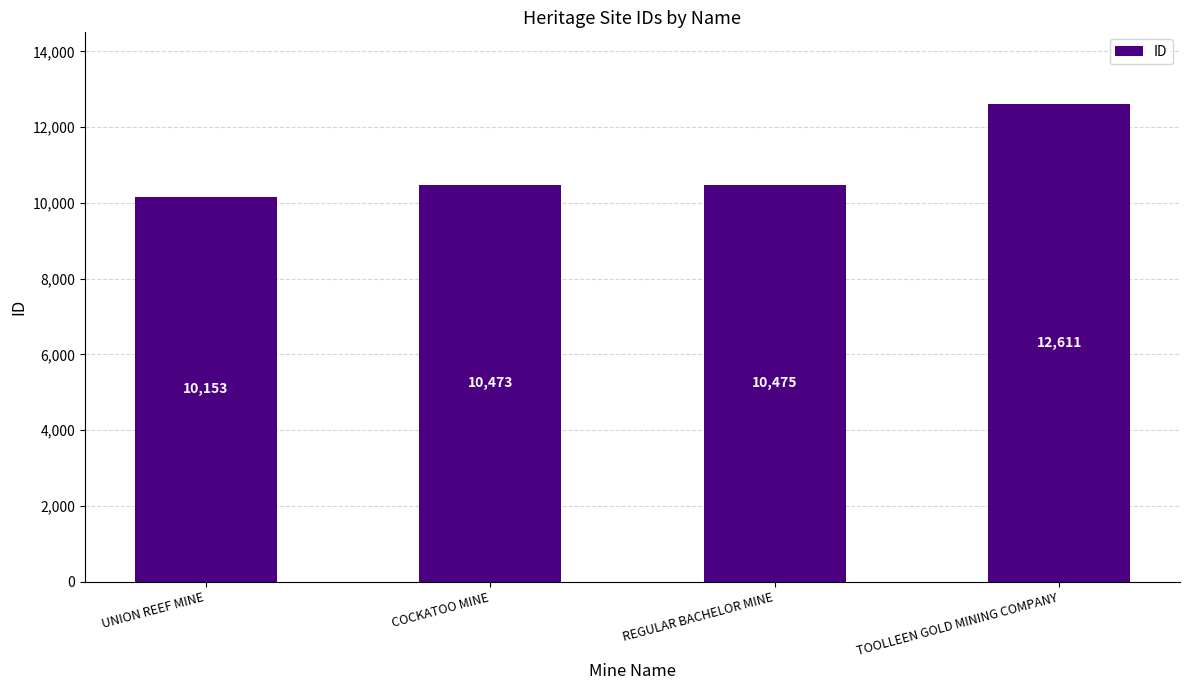

What value does the data have at COCKATOO MINE?

10473